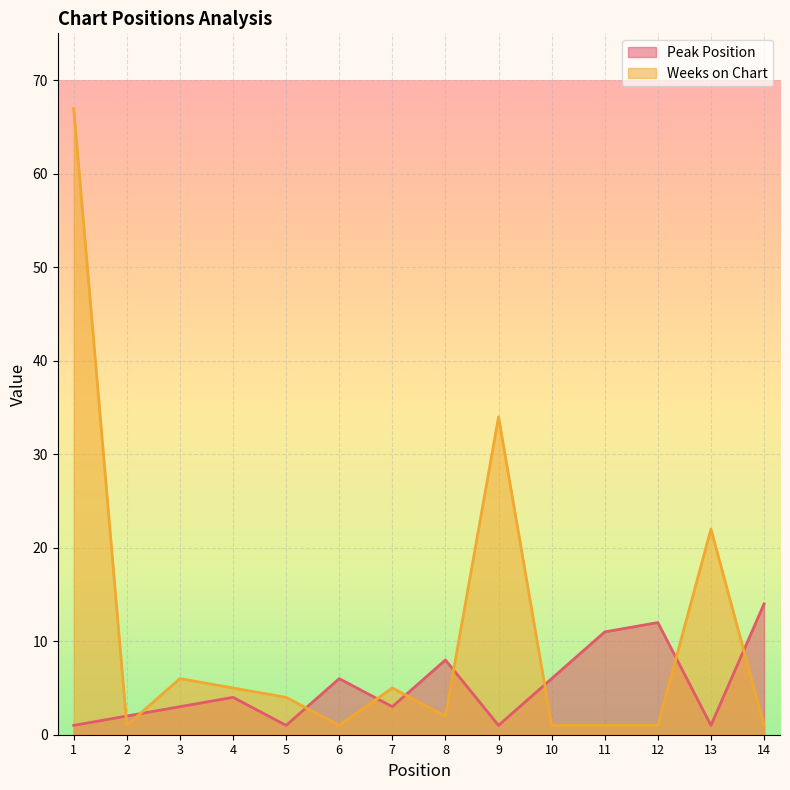

List the series in order of their overall mean, lowest first.

Peak Position, Weeks on Chart